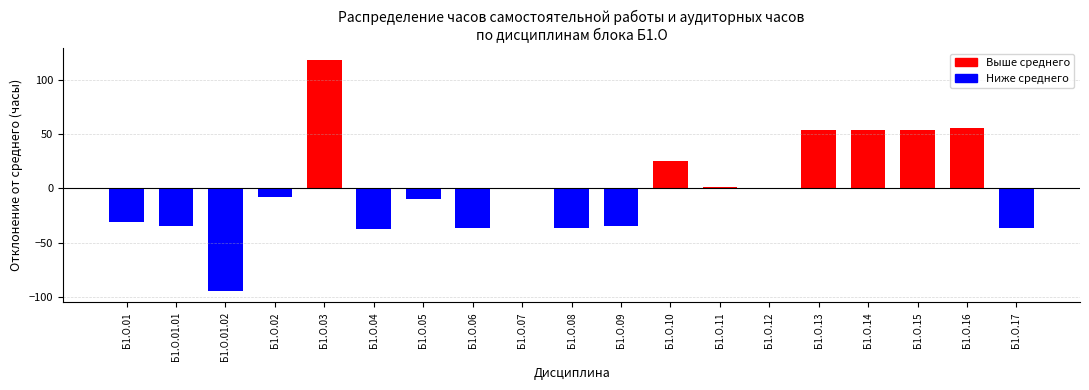

The value at Б1.О.01 is -30.8. True or false?

True